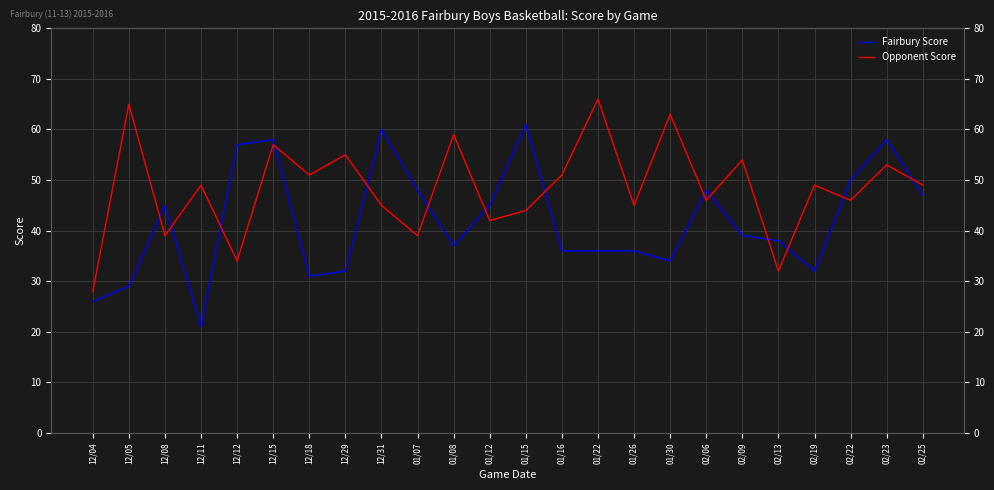

The Opponent Score series shows 96 at 01/08. True or false?

False